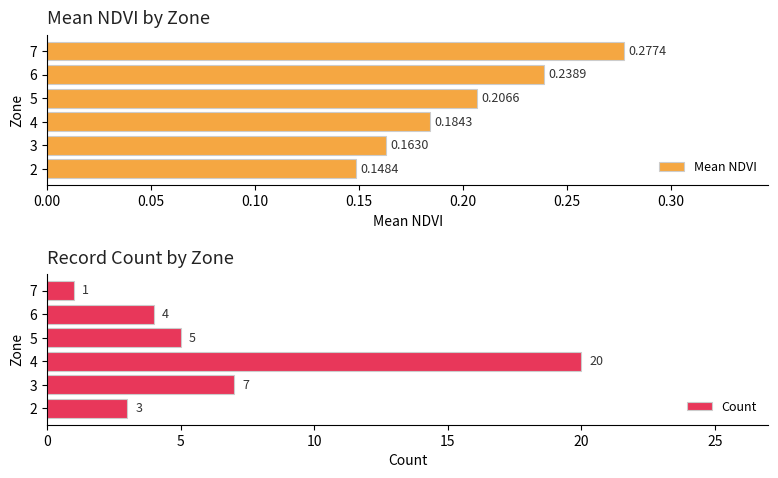

Where is Count nearest to the value 10?

3